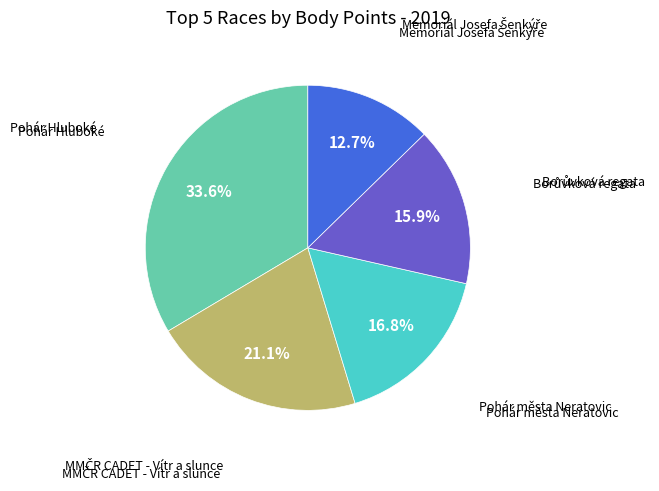

Is there a majority slice in this chart?

No